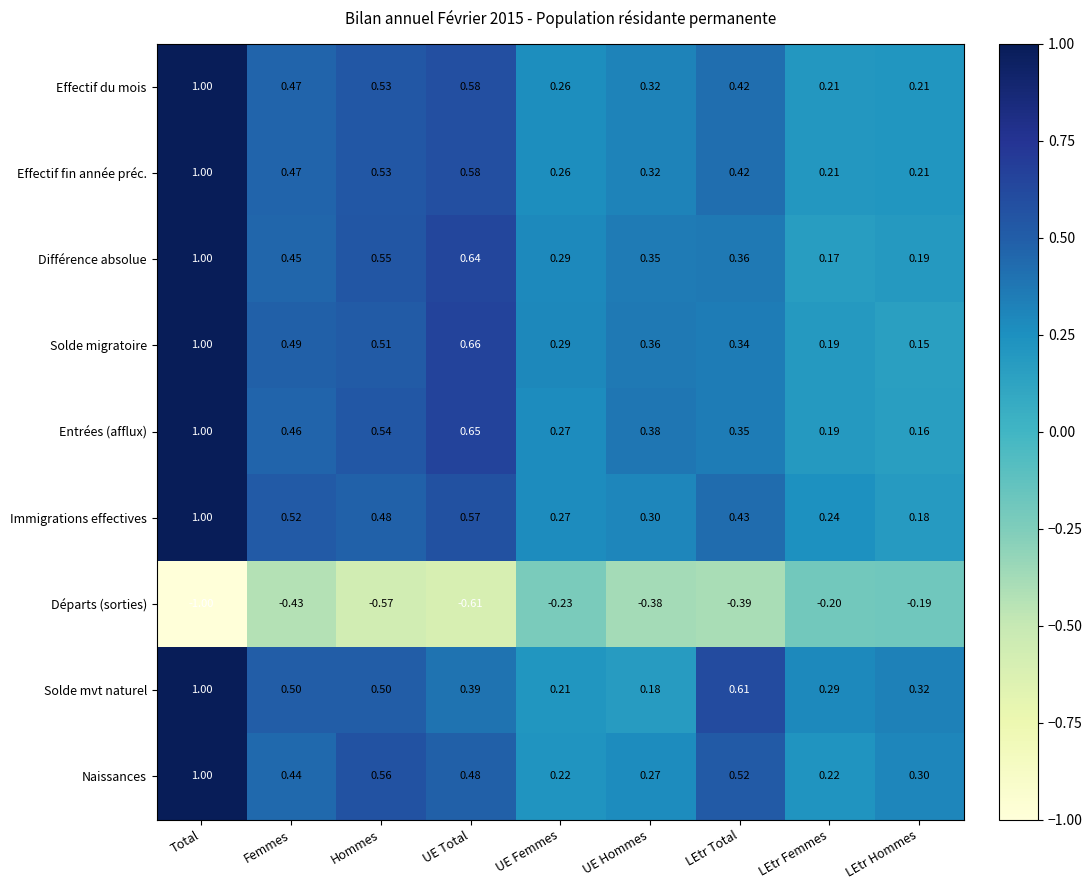

Between UE Total and UE Hommes, which series saw the biggest shift?

Solde migratoire